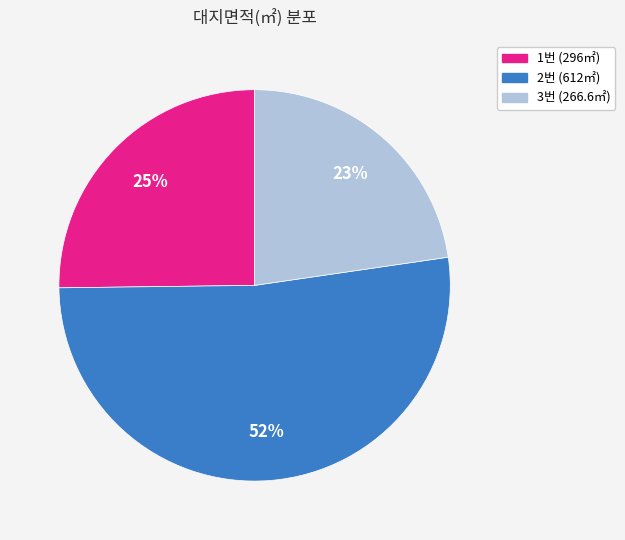

Is there any slice that represents more than half of the pie?

Yes